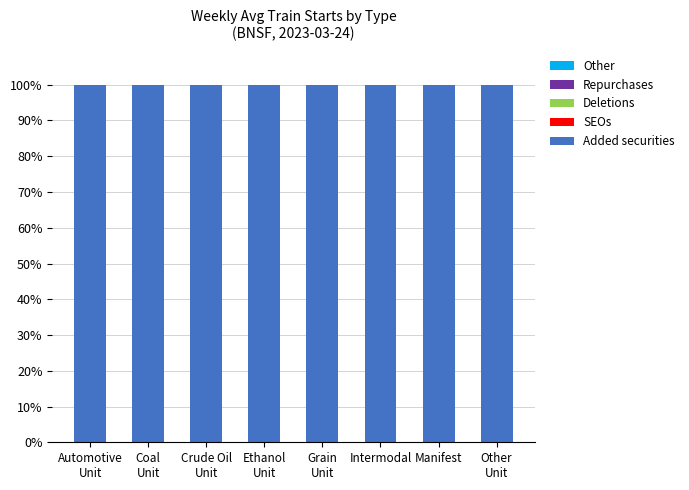

How many categories are shown in the chart?

8